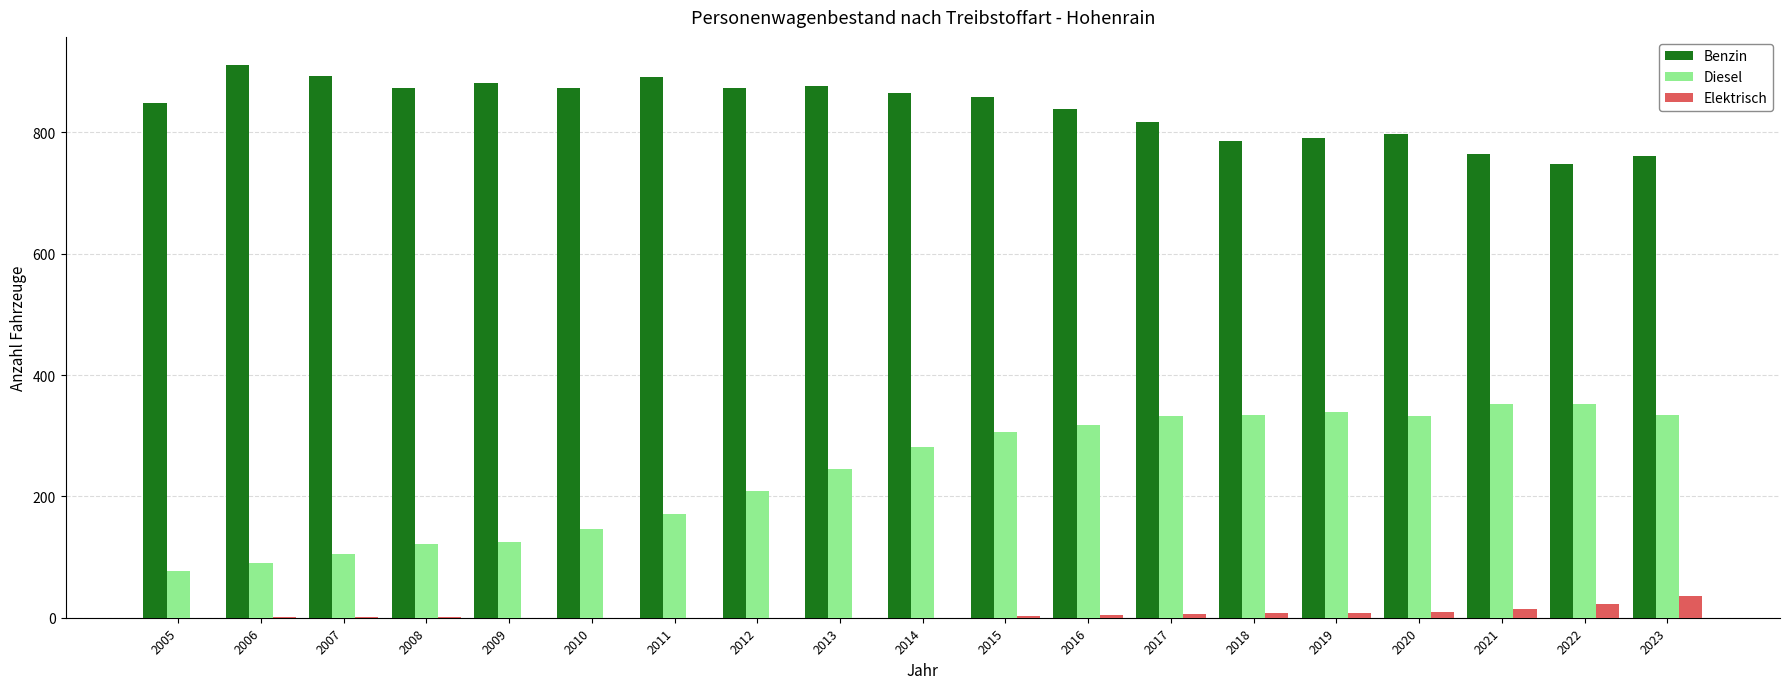

What is the sum of all Diesel values?

4576